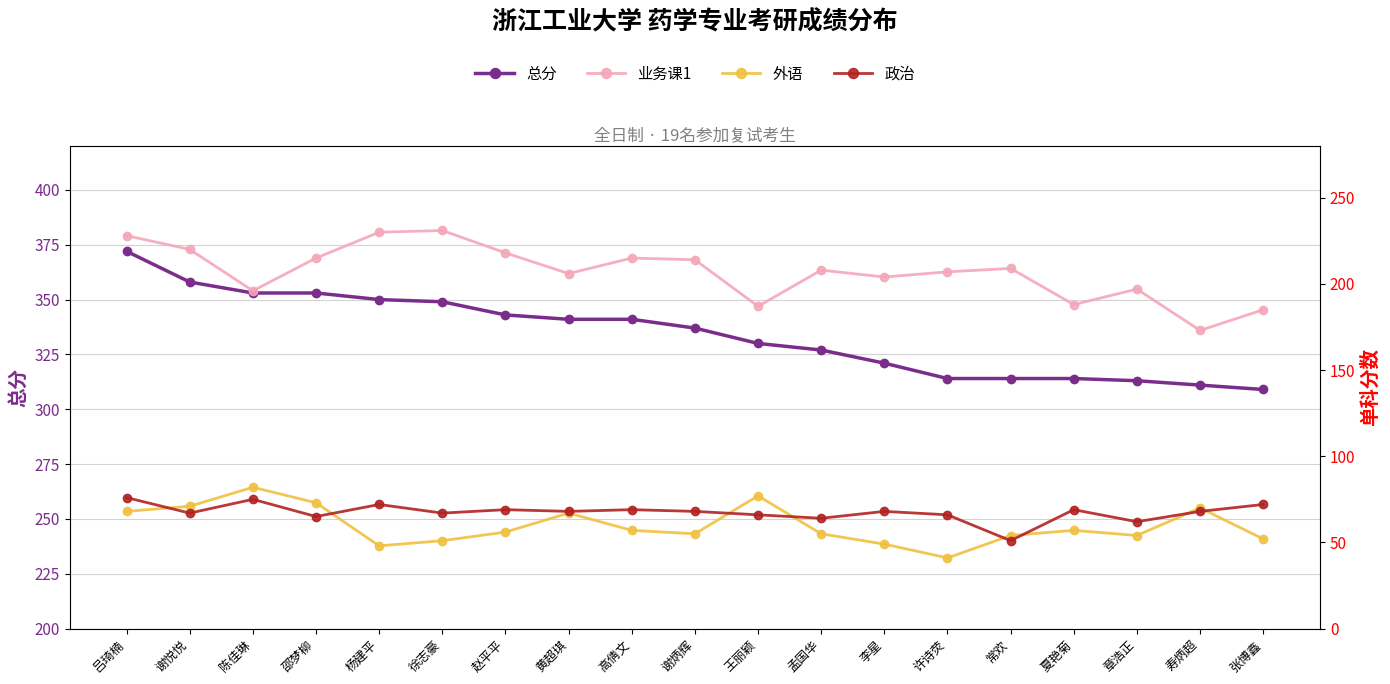

What is the difference between the highest and lowest values at 赵平平?

287